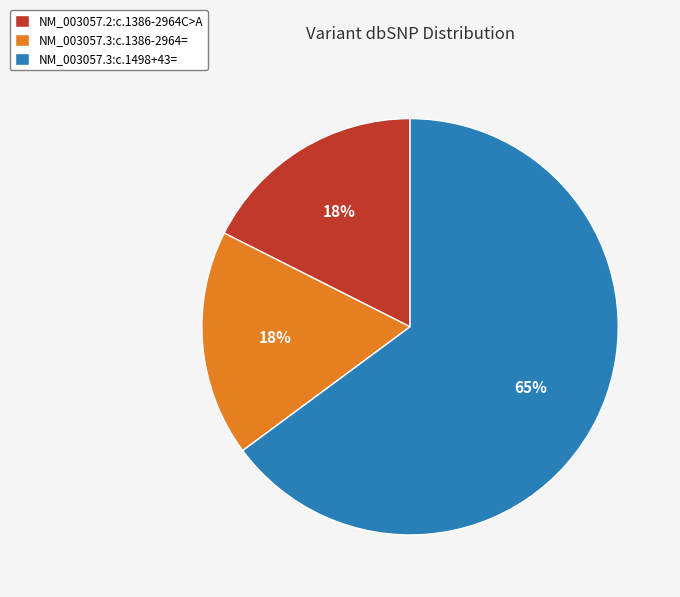

How many slices are in this pie chart?

3